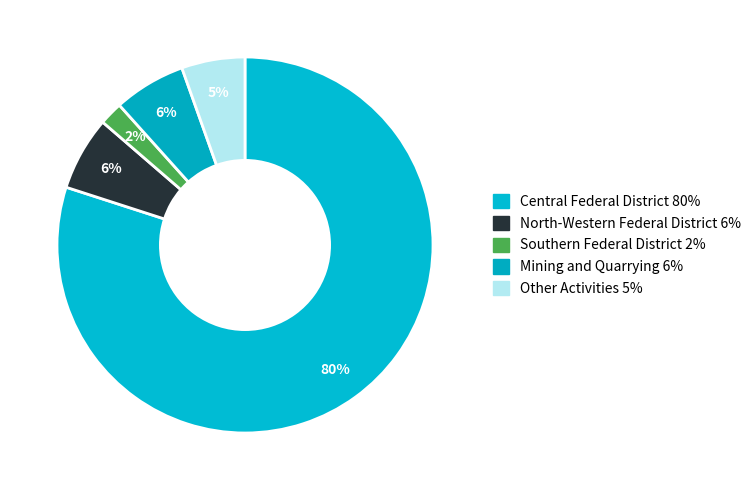

Count the number of slices in the pie.

5